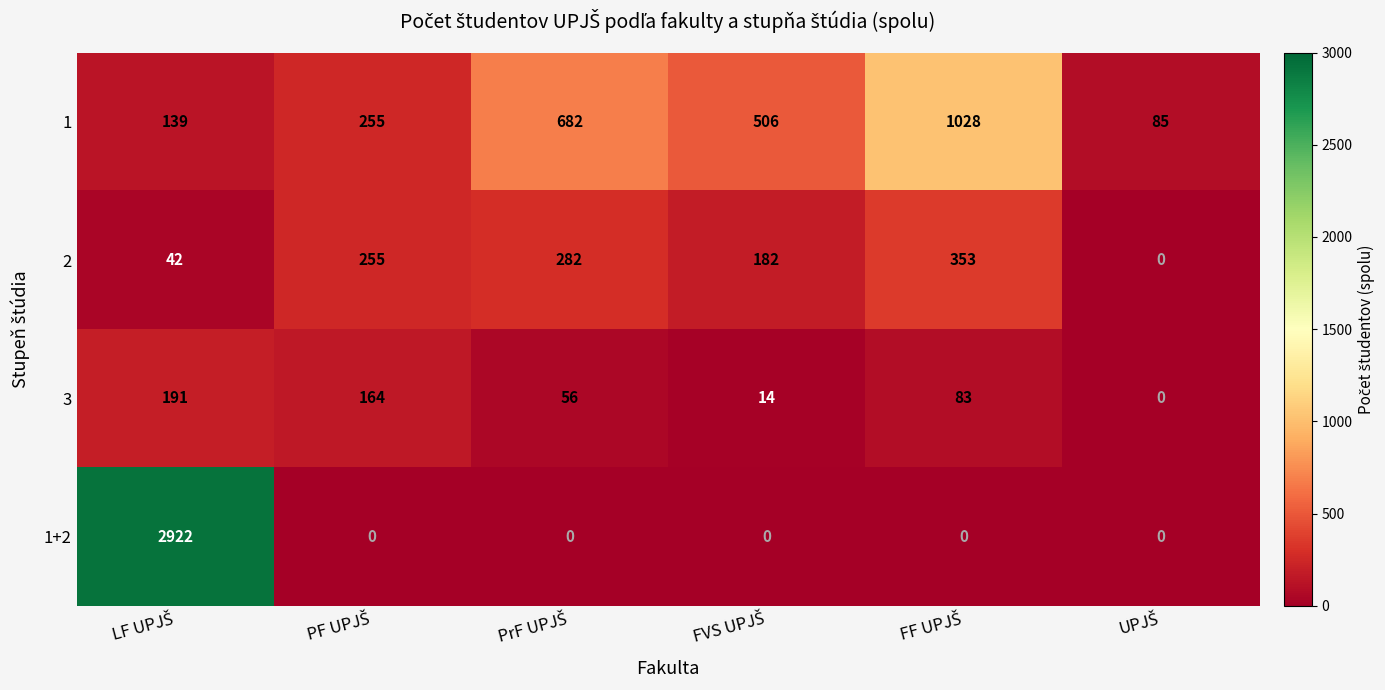

How many positive values does the 2 series have?

5